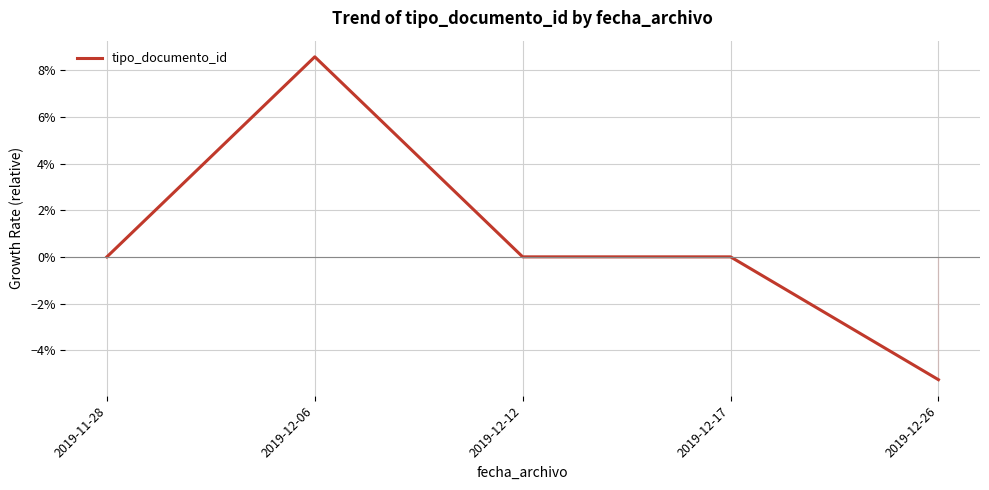

Between 2019-11-28 and 2019-12-12, which is larger?

2019-11-28